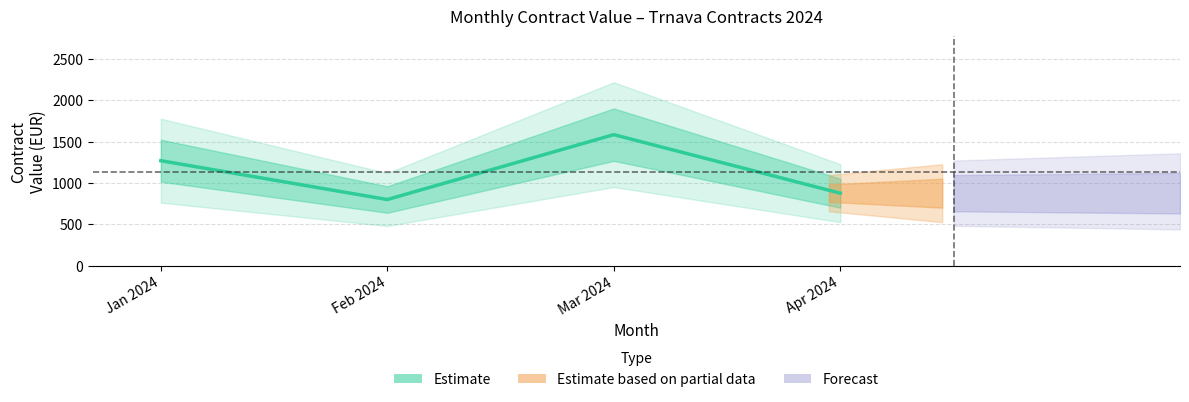

True or false: the data shows 1270.0 at Jan 2024.

True